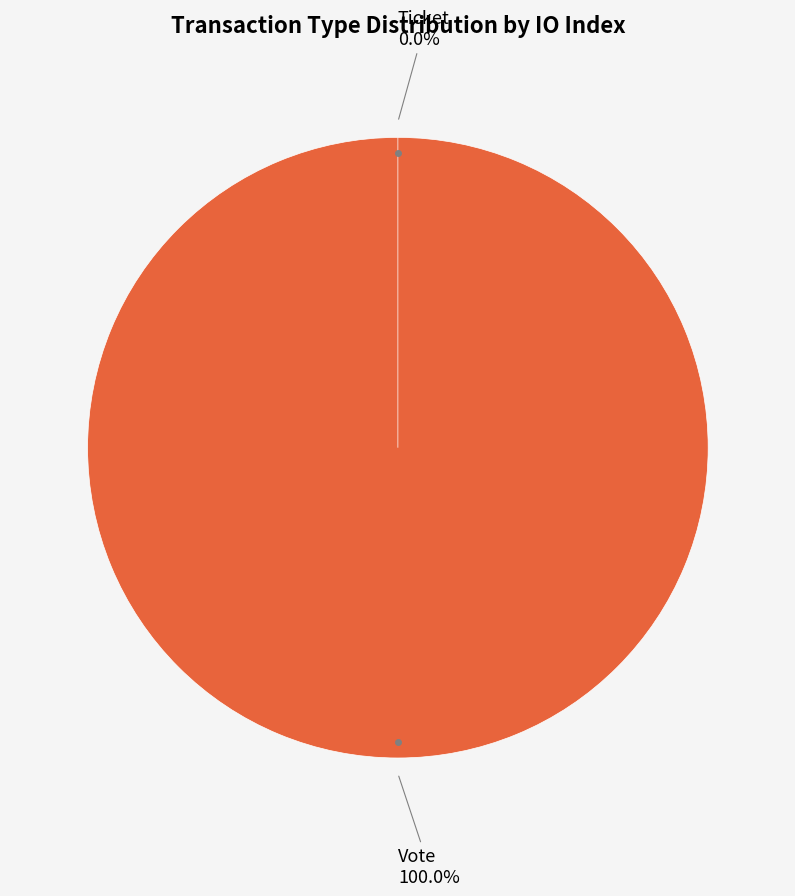

To the nearest percent, what percentage of the pie is Vote?

100%